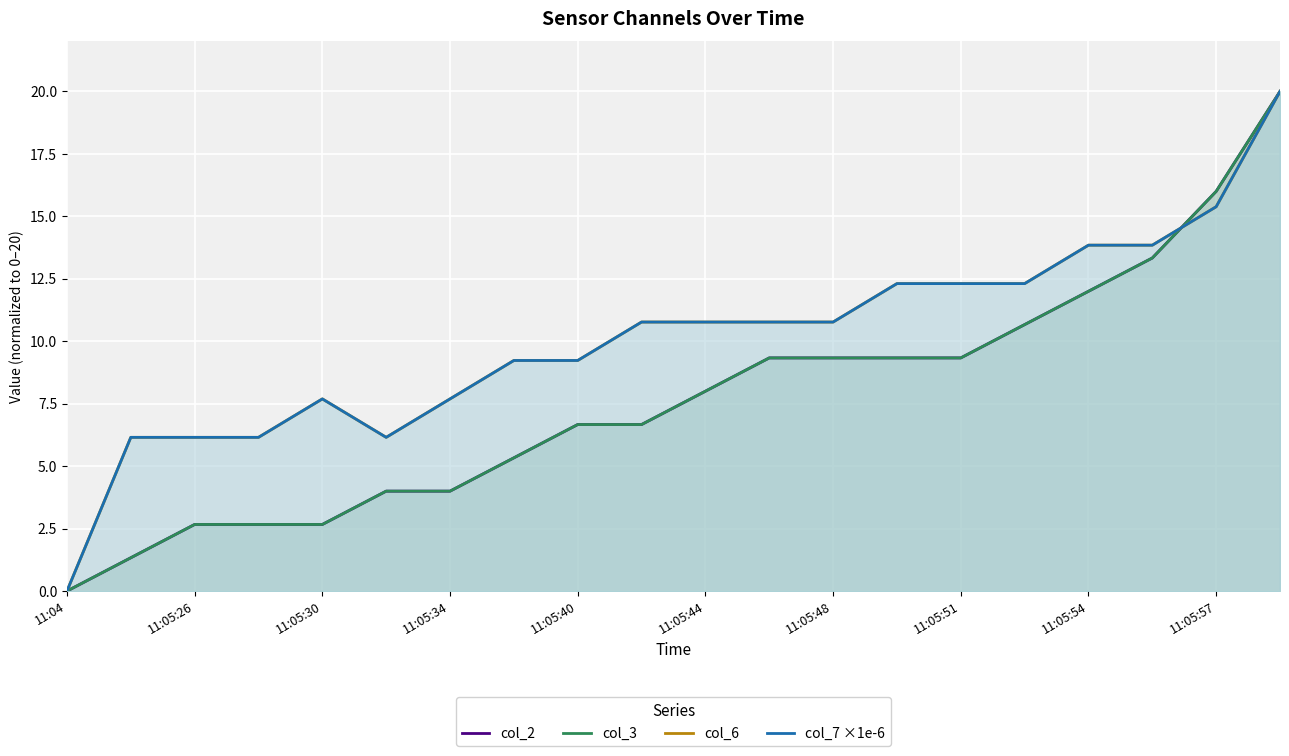

Between 15 and 16, which is larger?

16